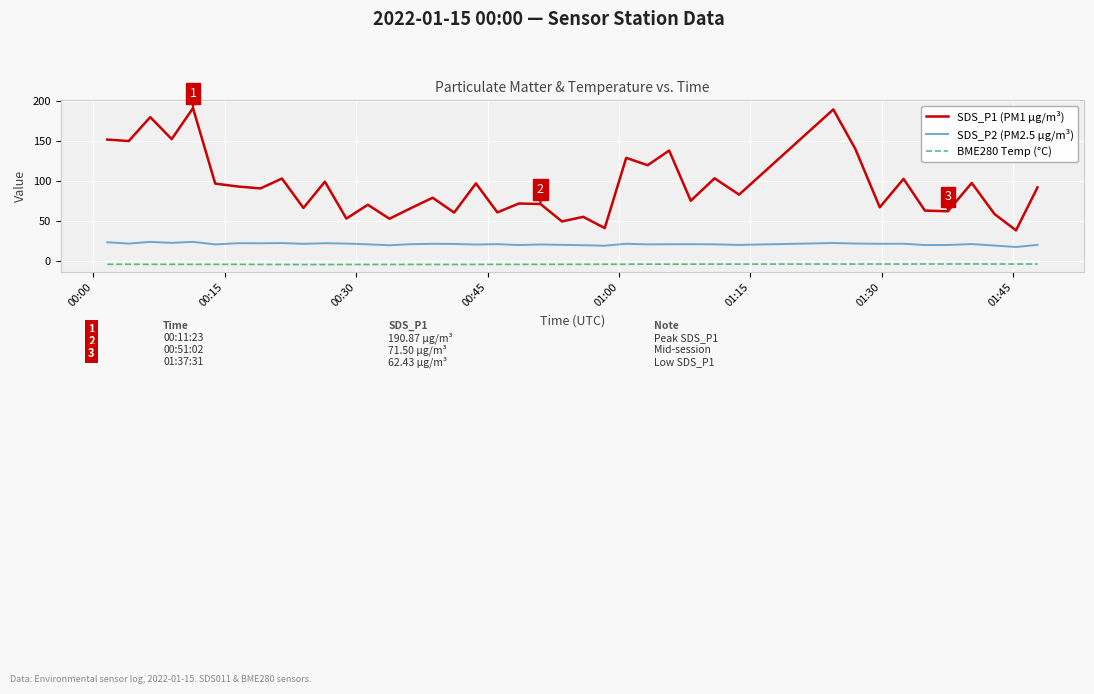

What is the smallest value displayed?

-3.9